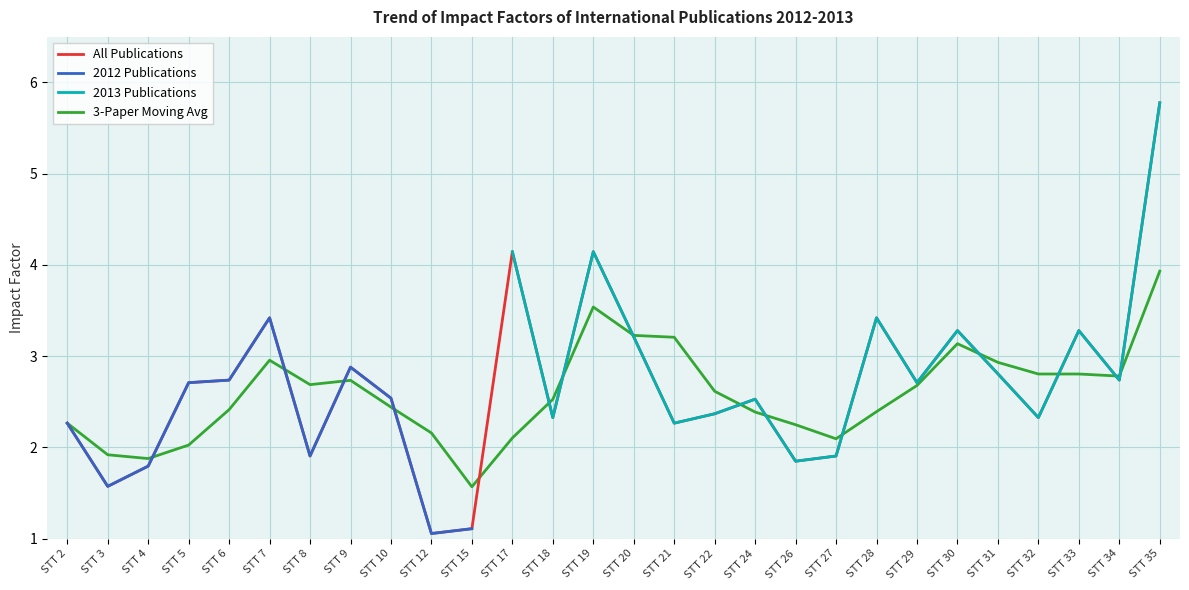

Which category has the highest value in the 3-Paper Moving Avg series?

STT 35